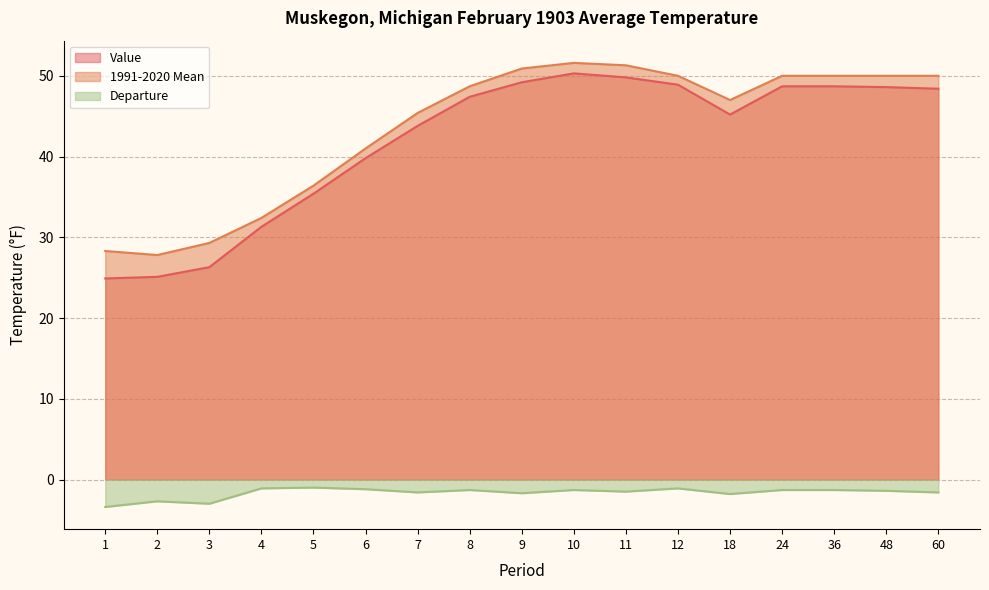

Which has a higher value, 7 or 4?

7